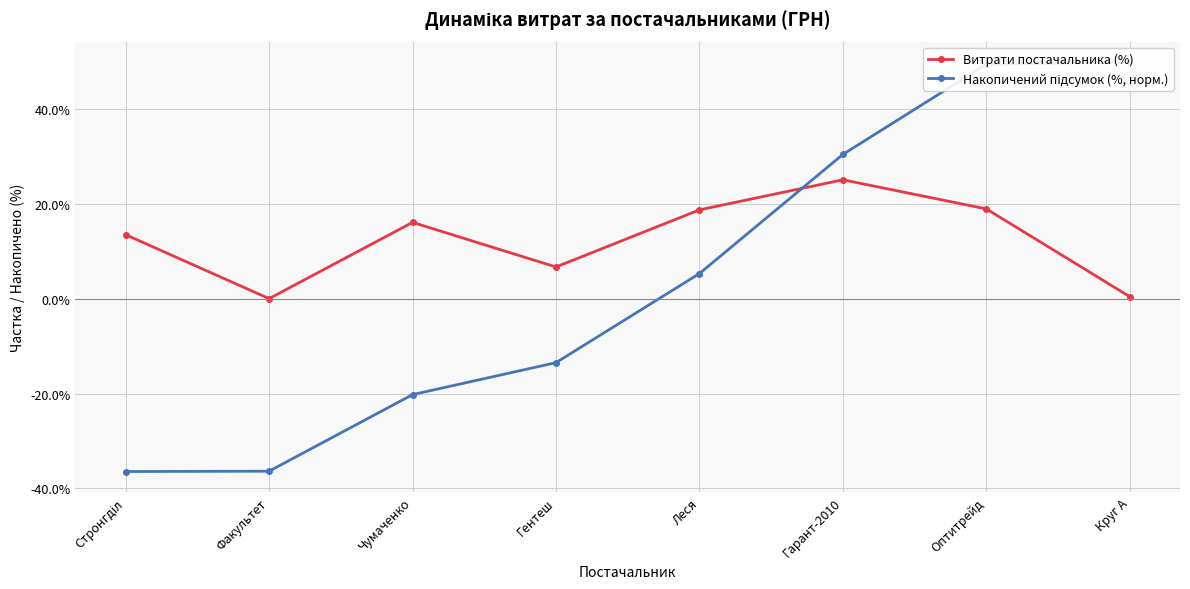

At which category does Витрати постачальника (%) reach its first local peak?

Чумаченко